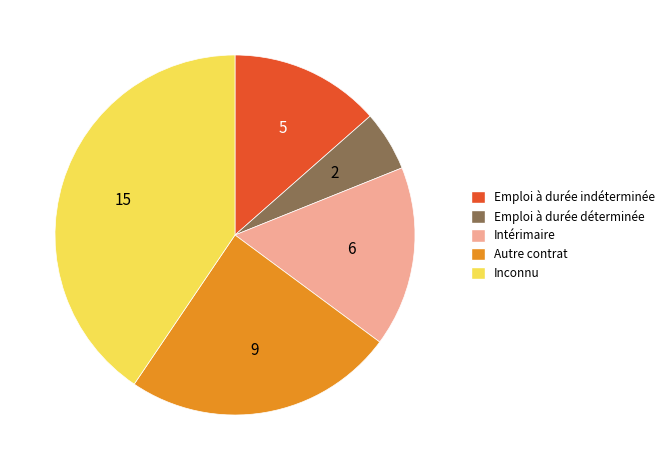

Does any single category account for the majority?

No